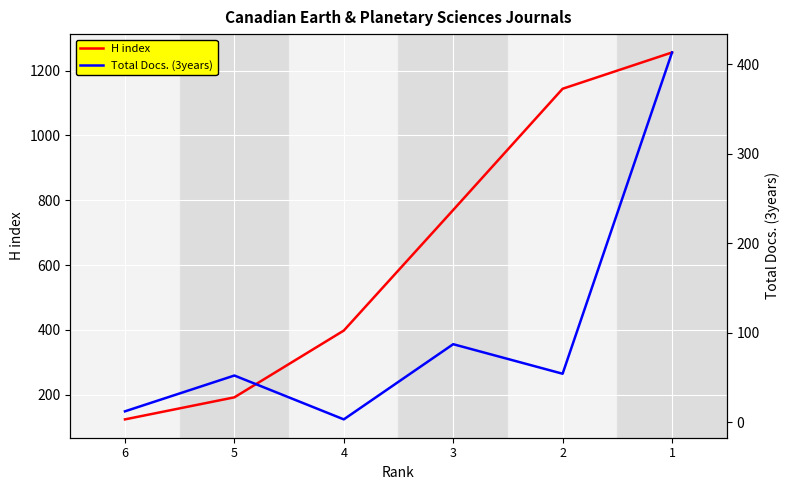

At which label does Total Docs. (3years) reach its minimum?

4